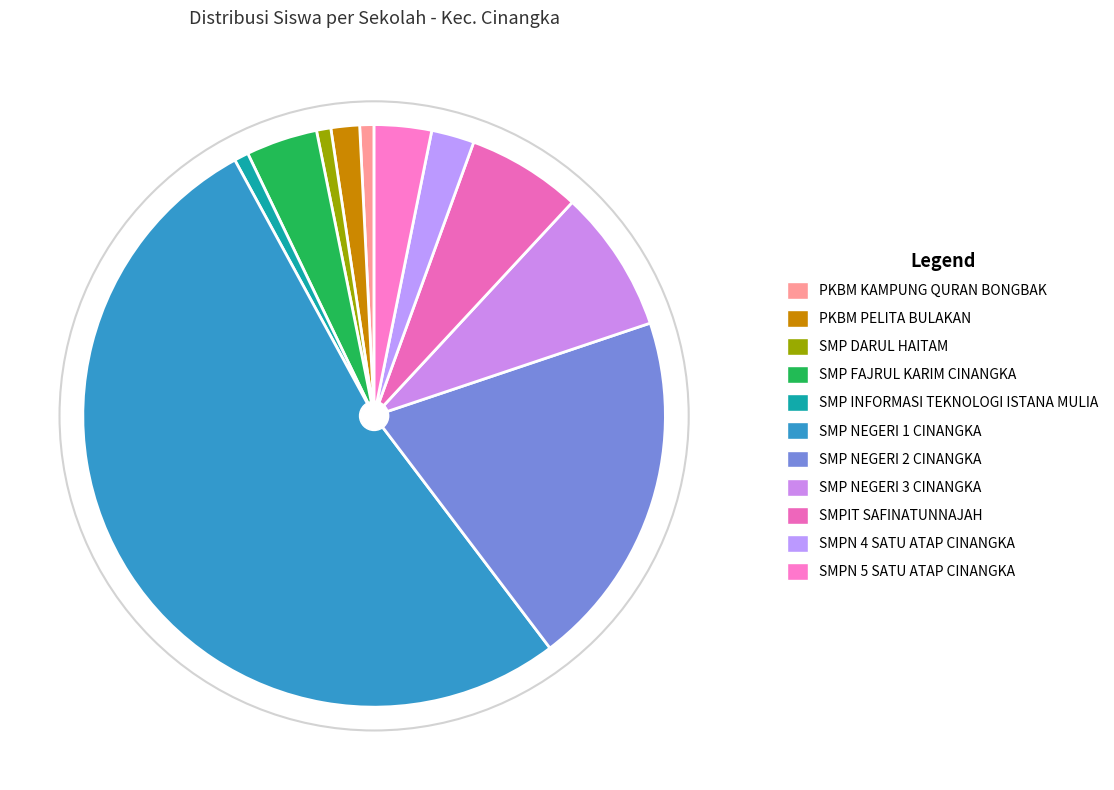

What is the change in value from SMP FAJRUL KARIM CINANGKA to SMP NEGERI 3 CINANGKA?

+5